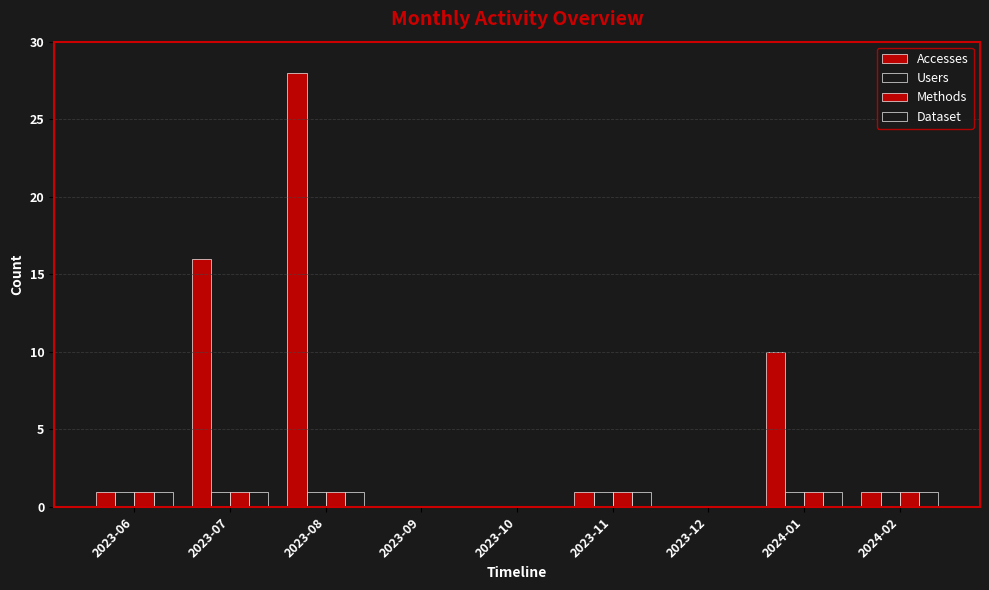

How many groups of bars are there?

9